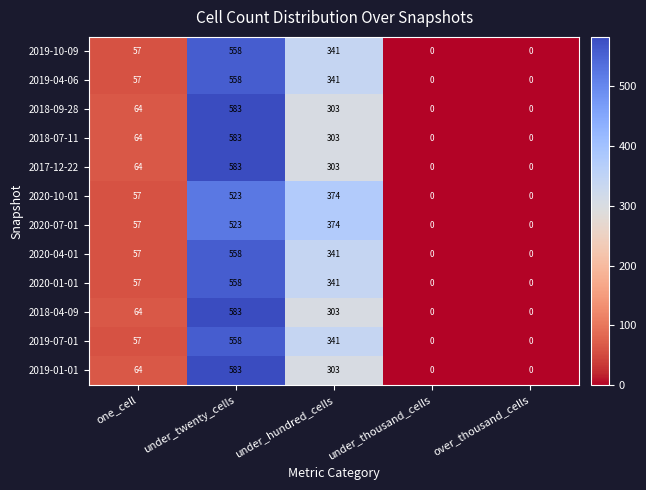

What is the spread (max minus min) of values at under_twenty_cells?

60